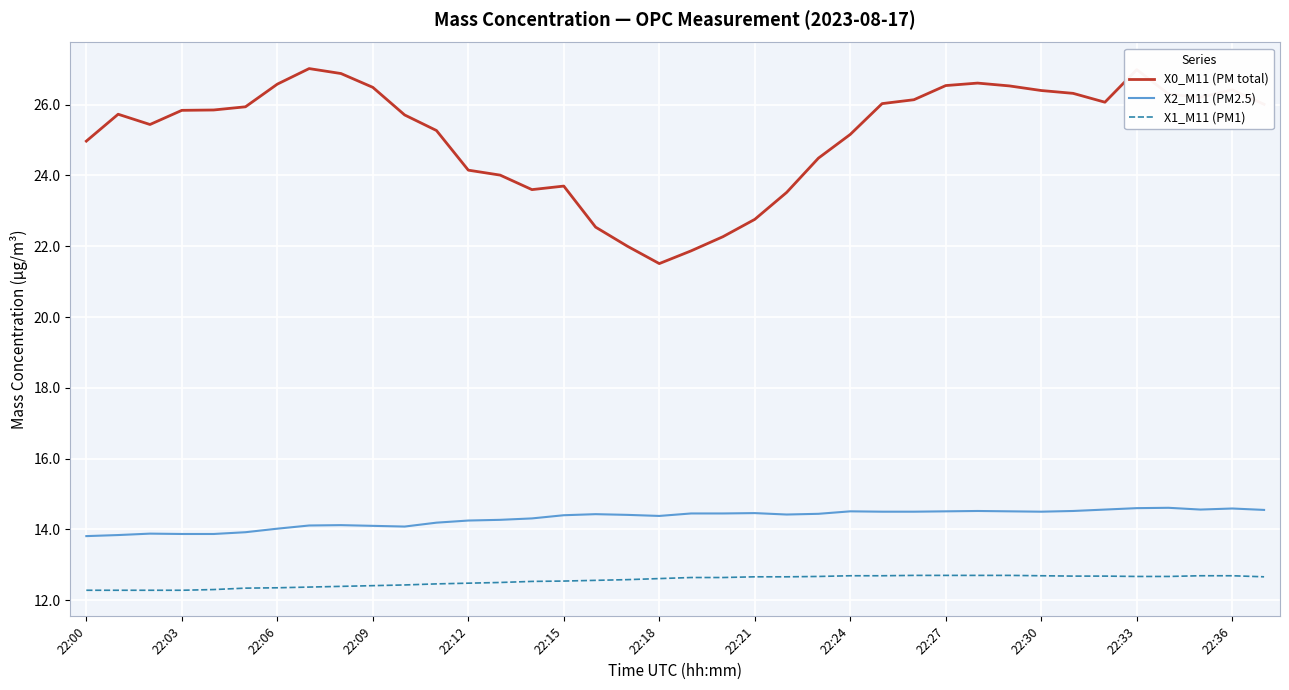

Which series has the largest total across all categories?

X0_M11 (PM total)